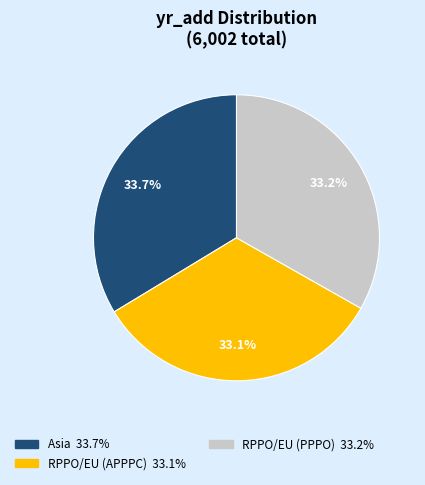

Approximately how many times larger is the value at RPPO/EU (PPPO) compared to RPPO/EU (APPPC)?

1.0